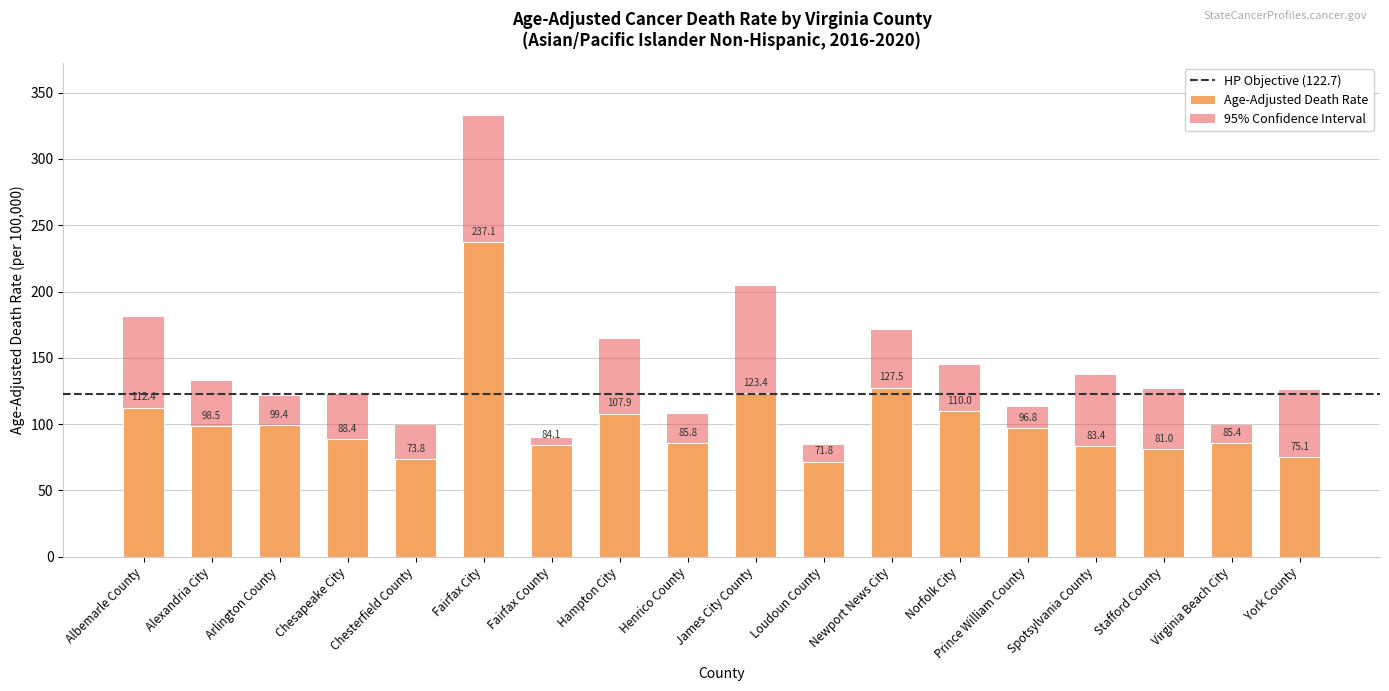

What is the difference between the maximum and second lowest values in the Upper CI series?

242.6